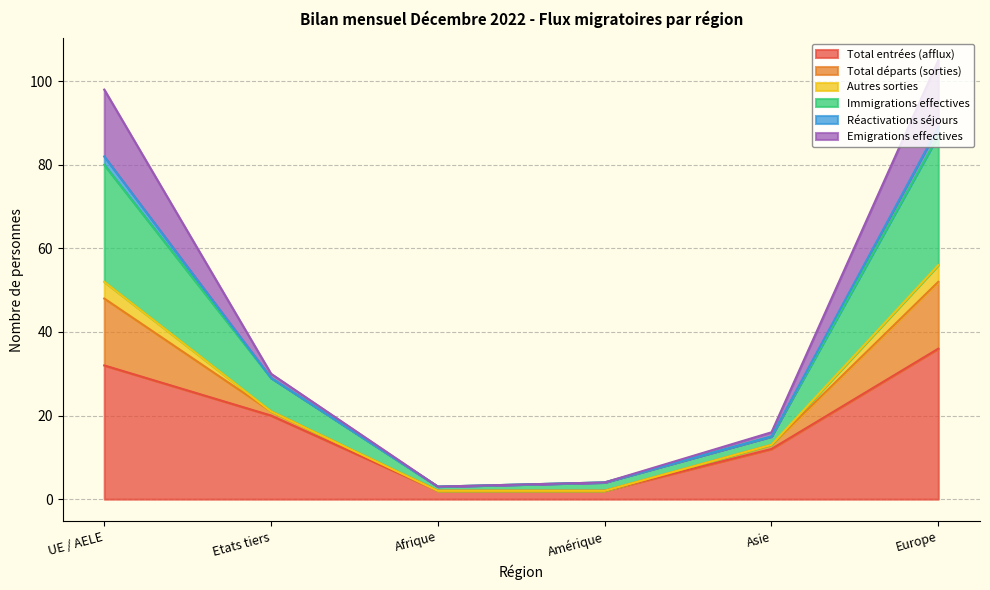

Does the chart have visible grid lines?

Yes